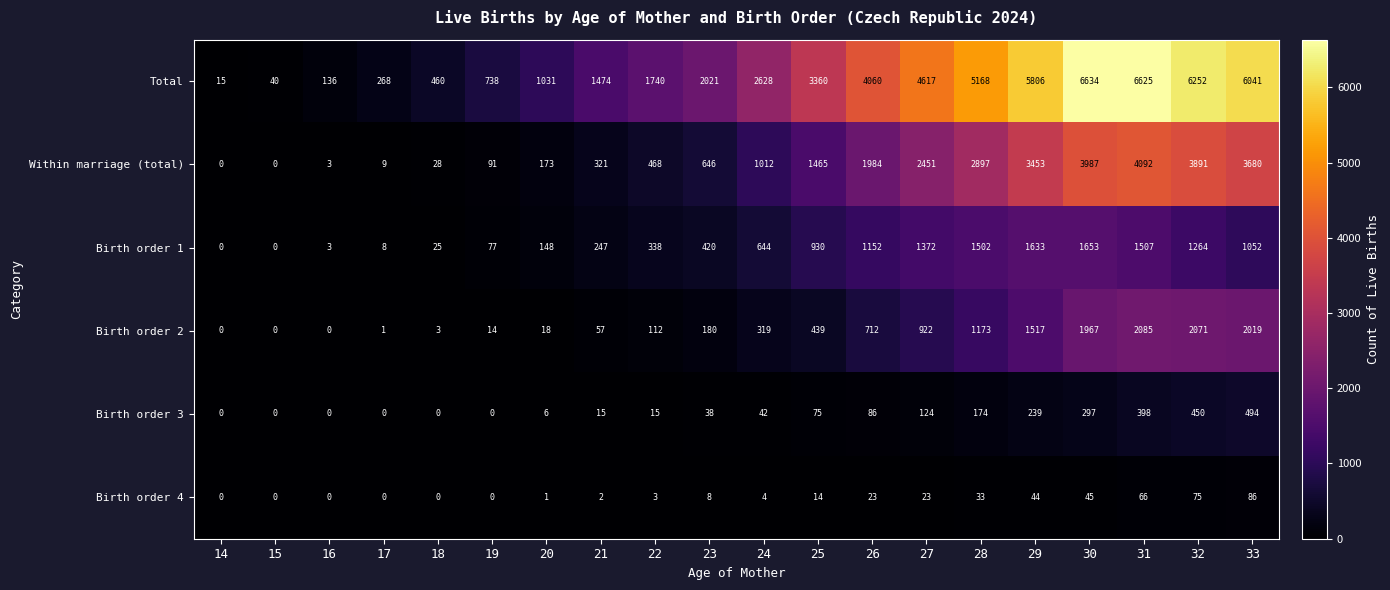

What is the sum of the Birth order 2 values at 23 and 22?

292